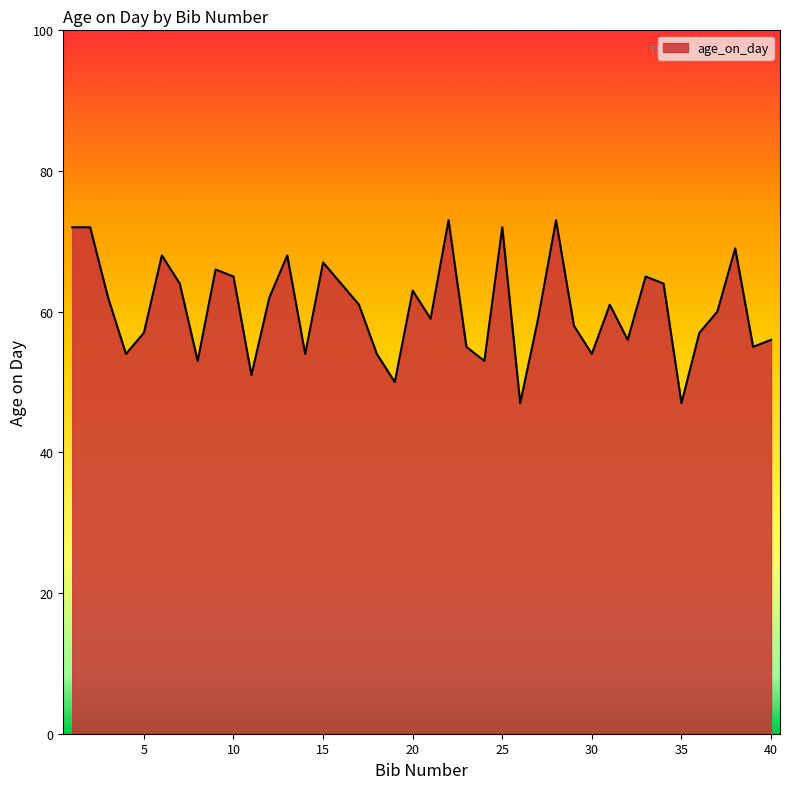

What is the difference between the maximum and minimum values?

26